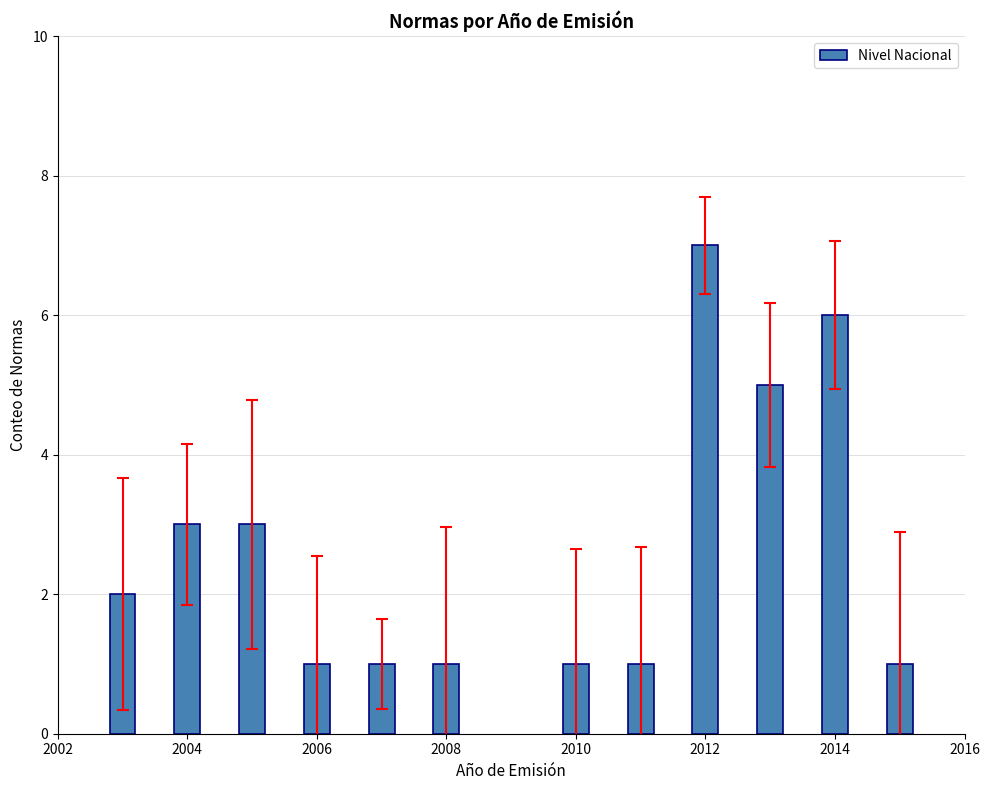

What is the difference between the maximum and minimum values?

6